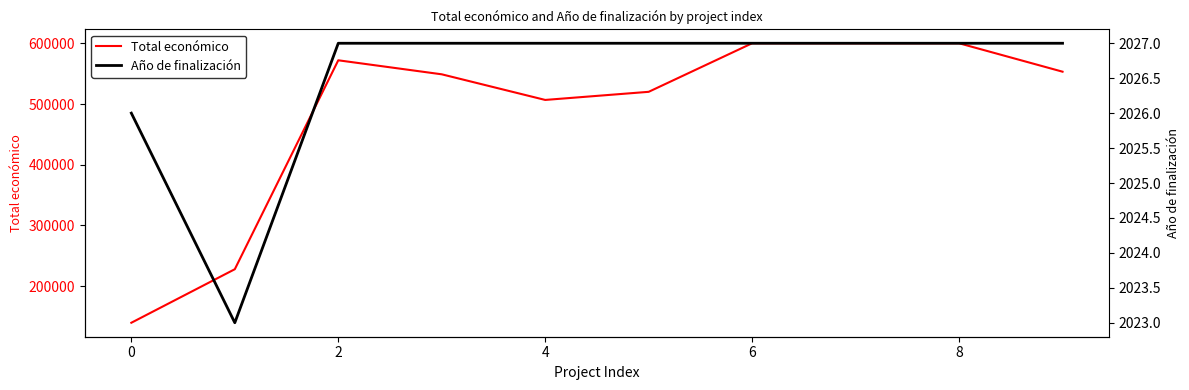

The Total económico series shows 139900 at 0. True or false?

True